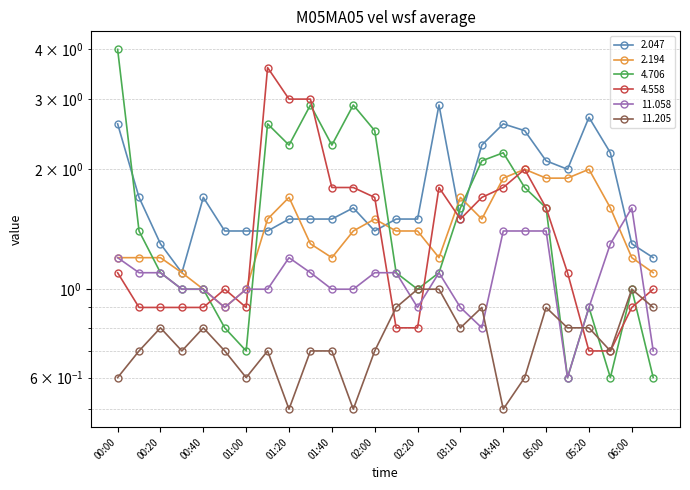

What position from the left is 06:10?

26